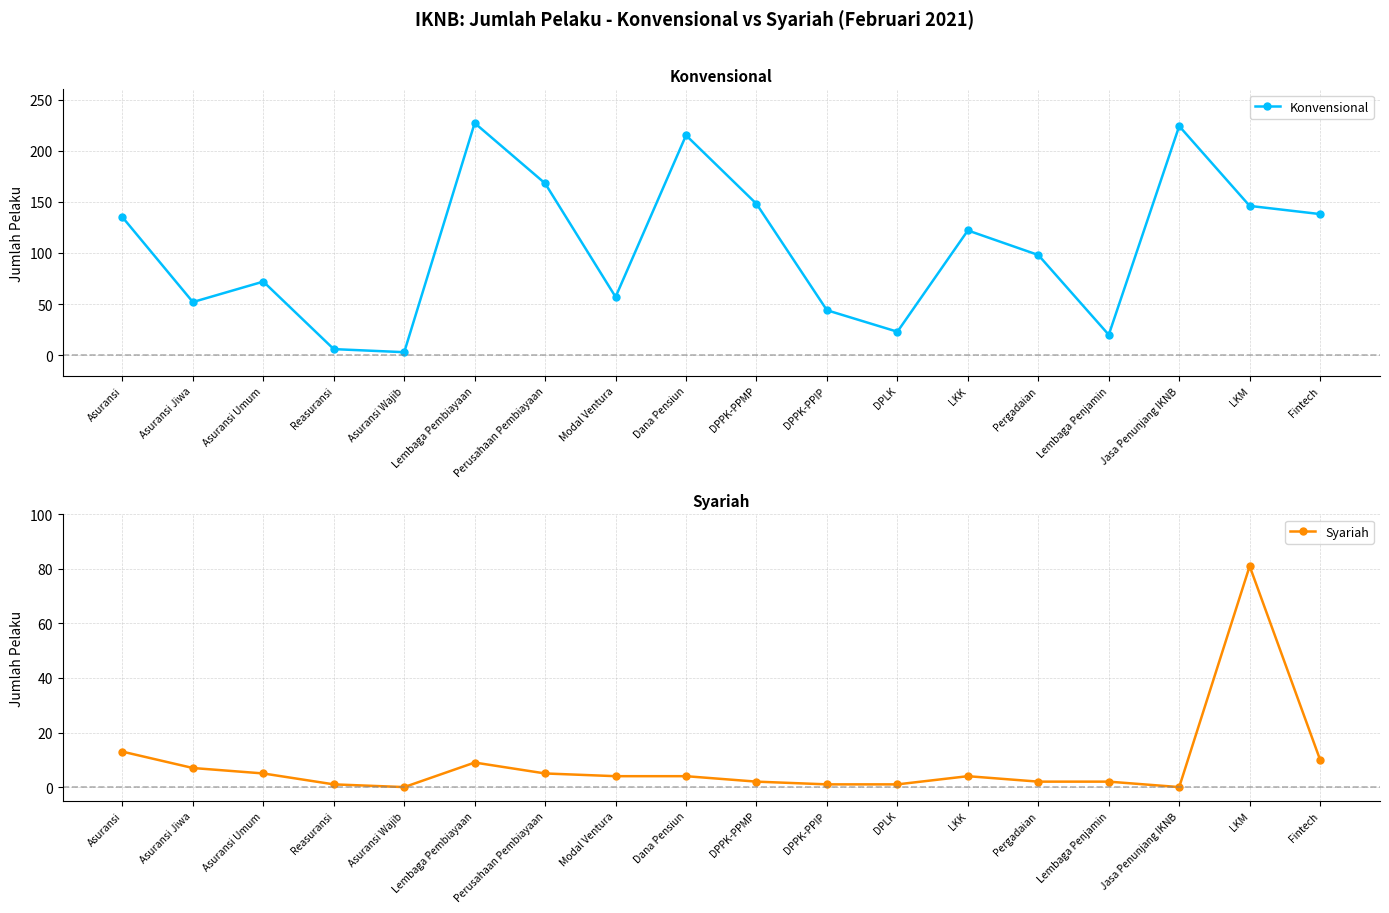

Where is the first local maximum for Konvensional?

Asuransi Umum